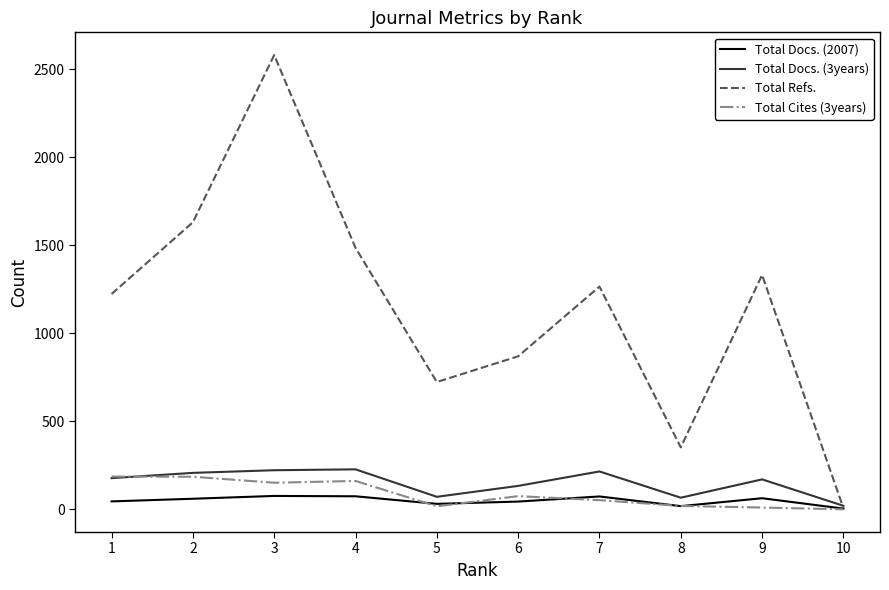

Which series changed the most between 8 and 10?

Total Refs.